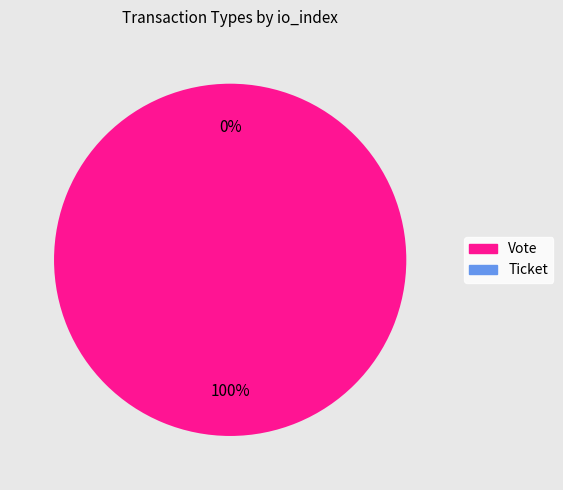

How many segments does this pie chart have?

2